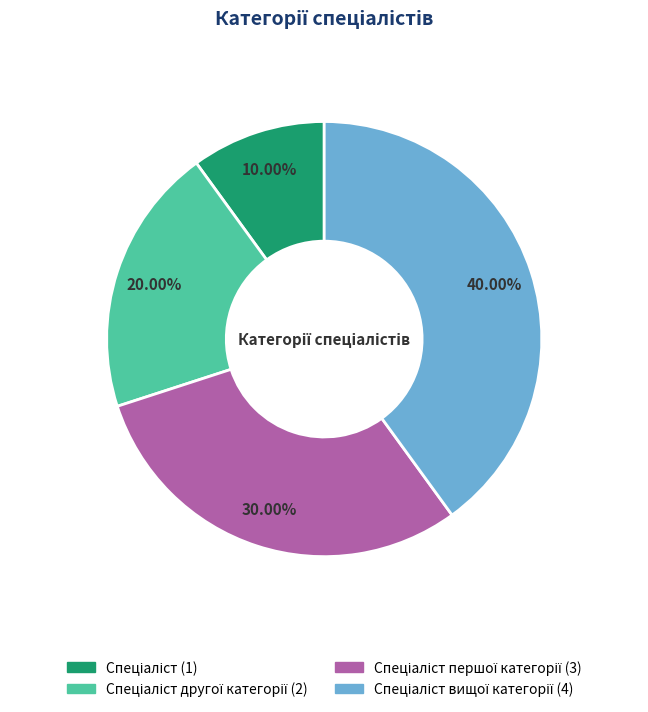

How many segments does this pie chart have?

4